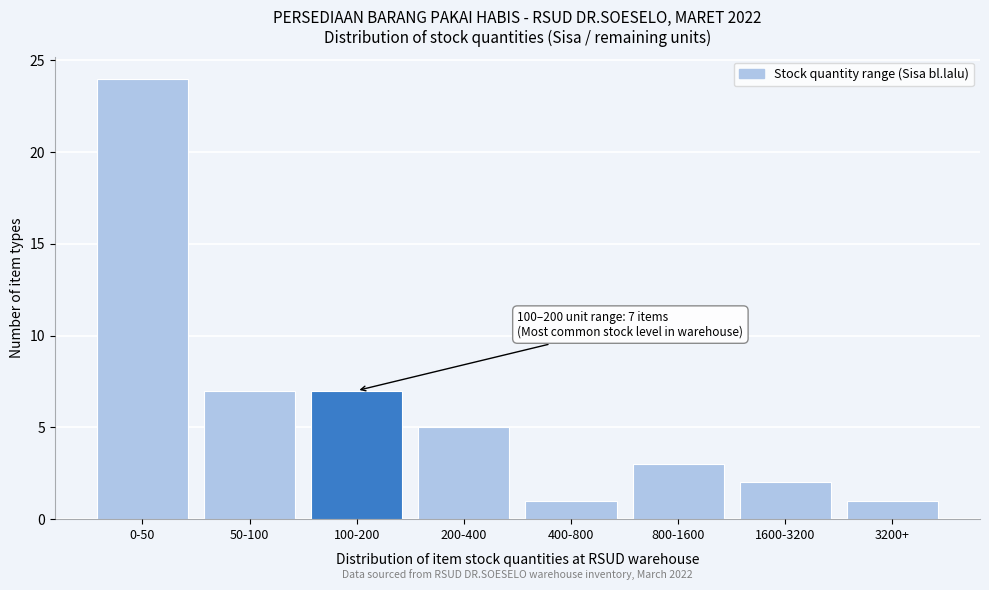

Reading left to right, transcribe all the data shown in this chart.

24	7	7	5	1	3	2	1